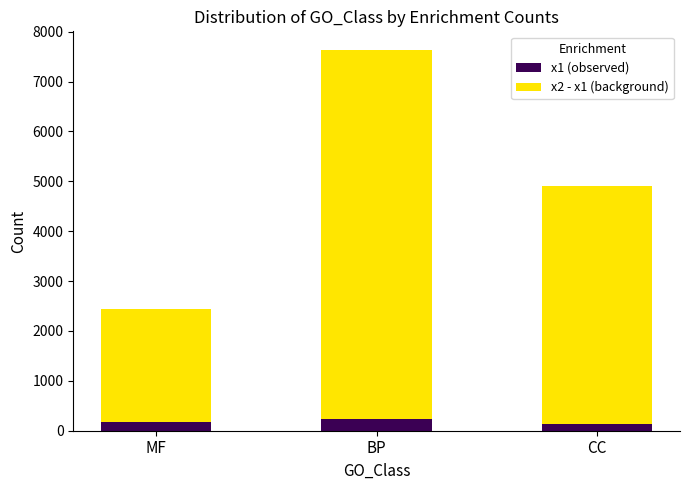

Reading right to left, what are the values for x1 (observed)?

127	231	172